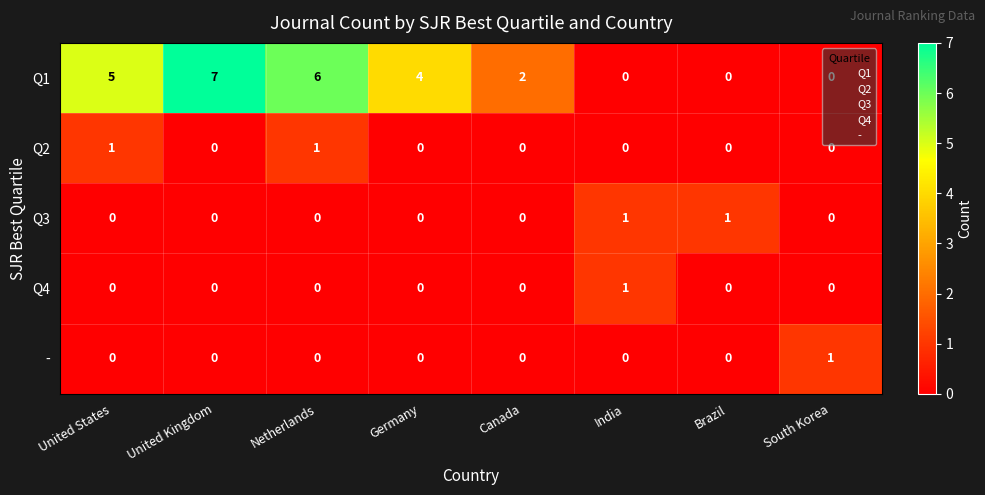

Which series has the largest range (max minus min)?

Q1